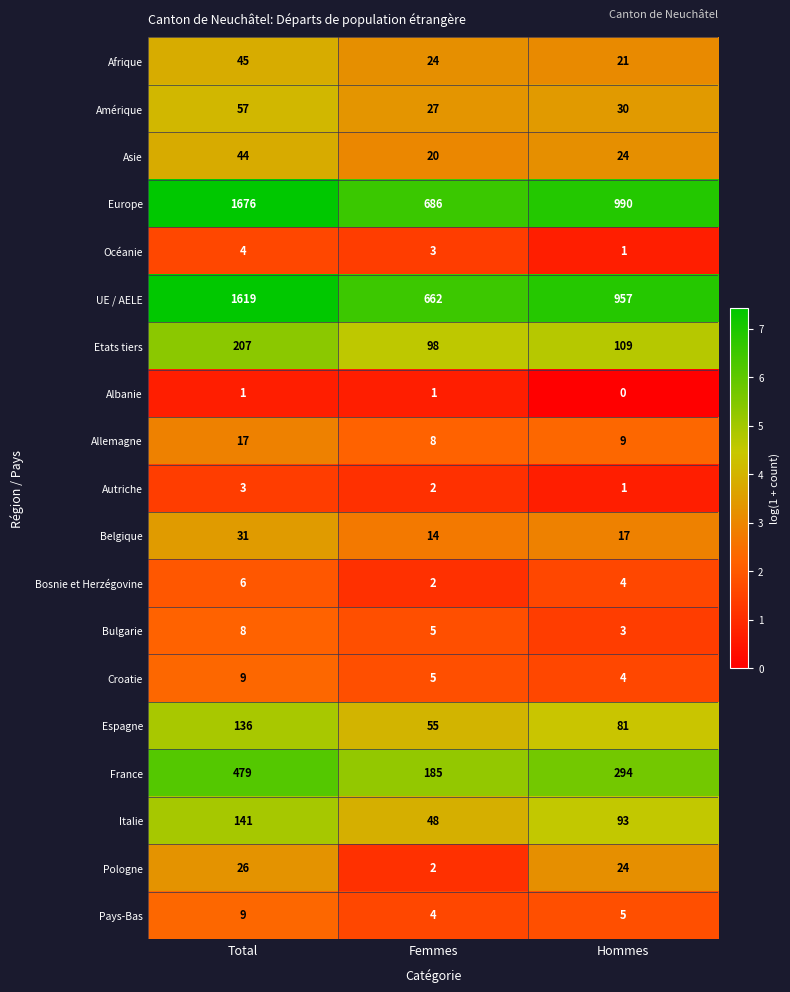

What is the maximum value shown in the chart?

1676